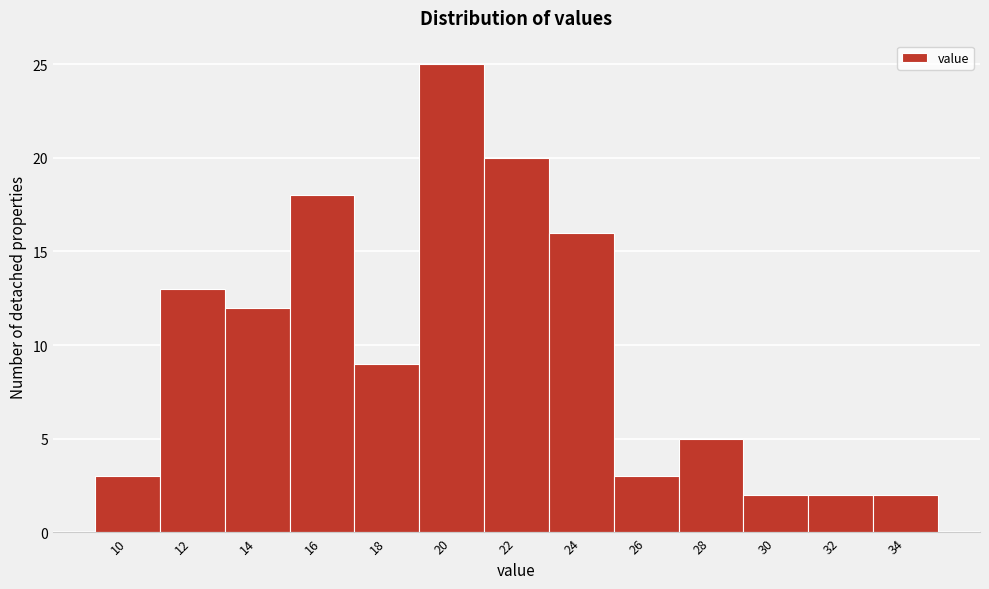

Reading left to right, transcribe all the data shown in this chart.

10=3	12=13	14=12	16=18	18=9	20=25	22=20	24=16	26=3	28=5	30=2	32=2	34=2